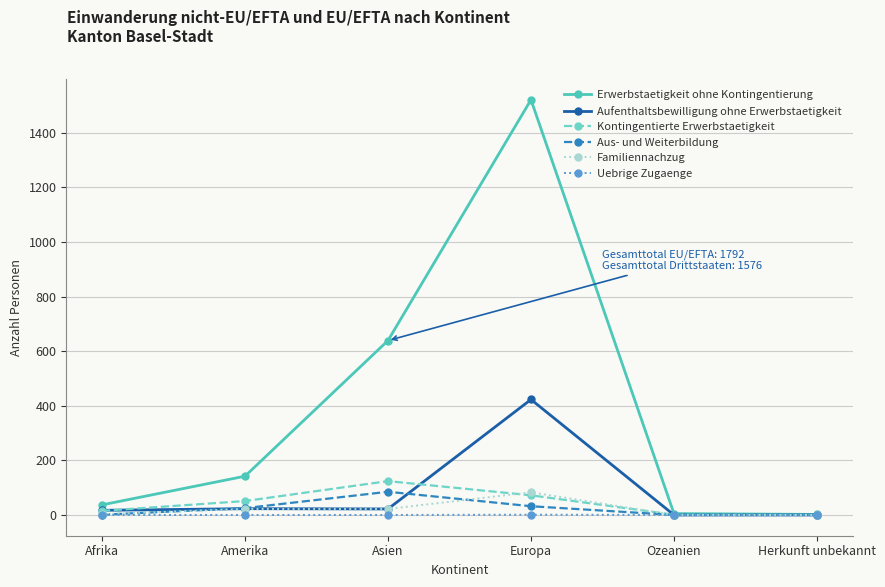

How many values in the Erwerbstaetigkeit ohne Kontingentierung series are below 142?

3